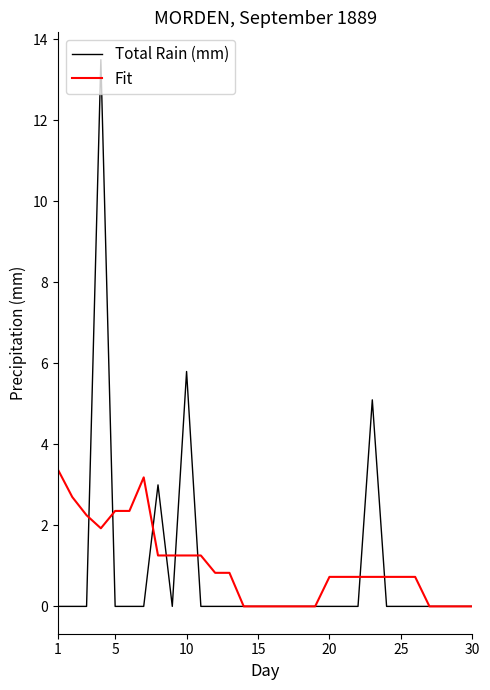

What are all the series names shown in the legend?

Total Rain (mm), Fit